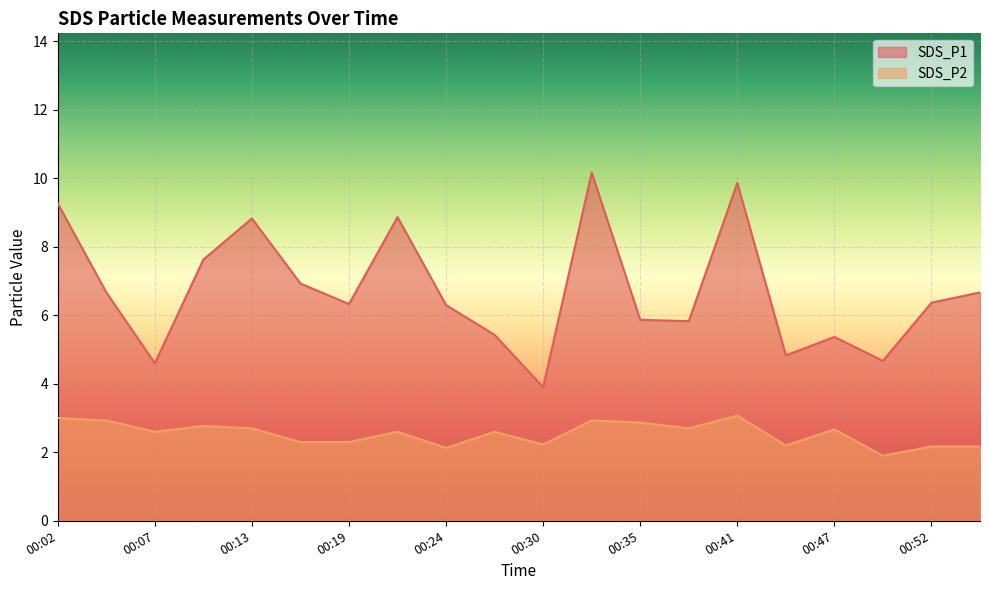

Which label corresponds to the largest value in the chart?

00:33